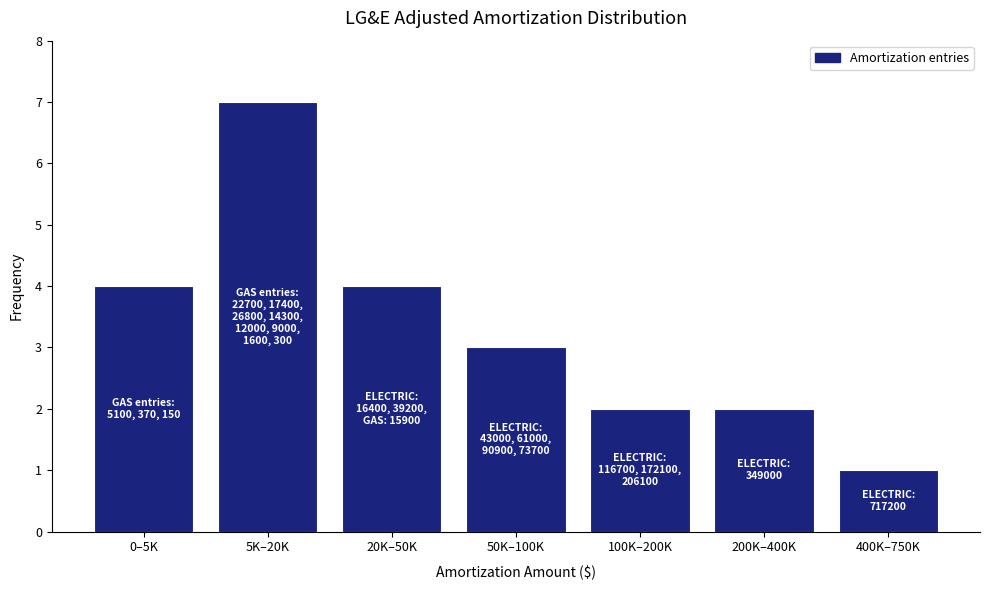

Reading left to right, extract all data points from this chart.

0–5K=4	5K–20K=7	20K–50K=4	50K–100K=3	100K–200K=2	200K–400K=2	400K–750K=1